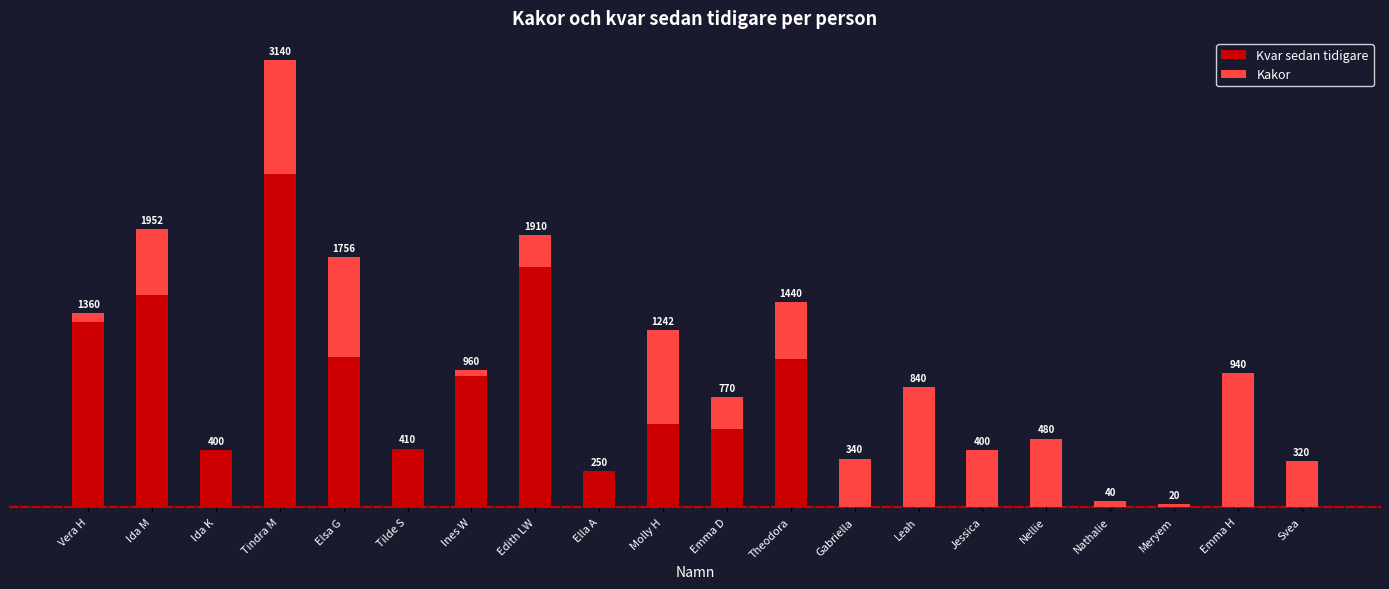

At which category is the sum across all series the highest?

Tindra M